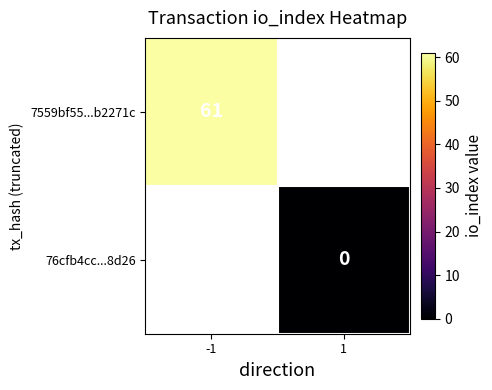

The 7559bf55...b2271c series shows 21 at -1. True or false?

False